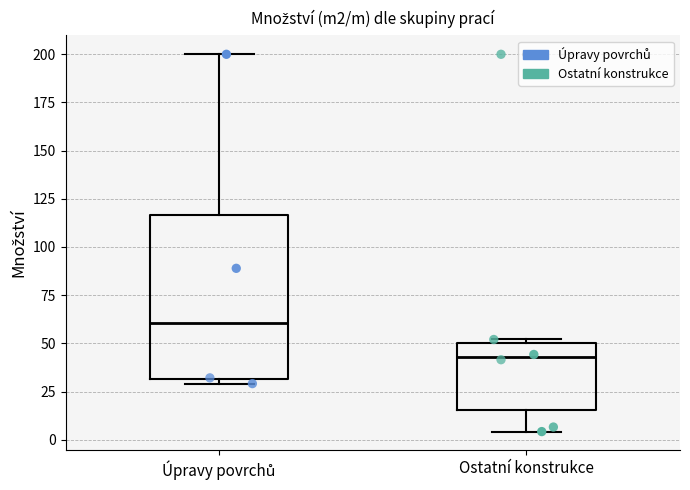

Reading left to right, read every box against the y-axis: the position of its median line, the range the box covers, and the ends of its whiskers. The values are not printed on the chart, so give them approximately, as read against the axis.

Úpravy povrchů: median 60, box 30 to 115, whiskers 30 (just below the box's lower edge) to 200
Ostatní konstrukce: median 45, box 15 to 50, whiskers 5 to 50 (just above the box's upper edge)